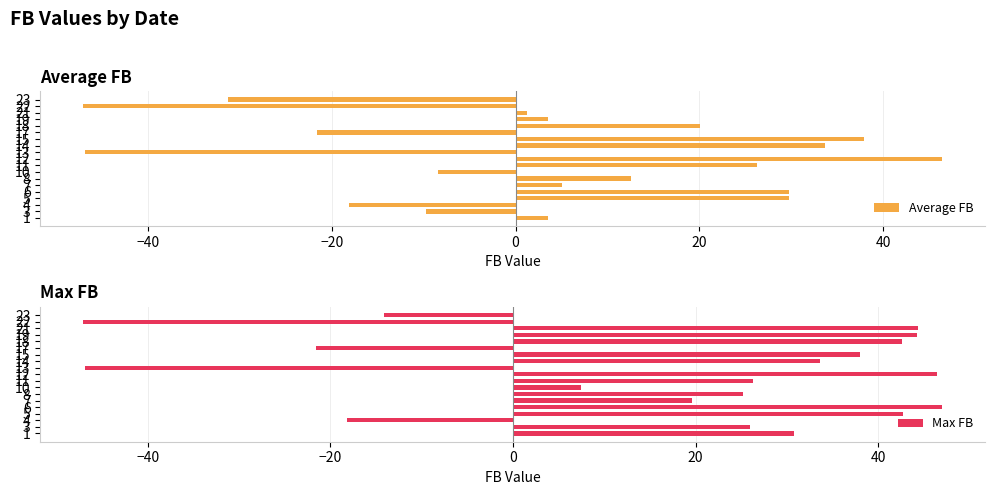

How many values in the Average FB series exceed 3?

11